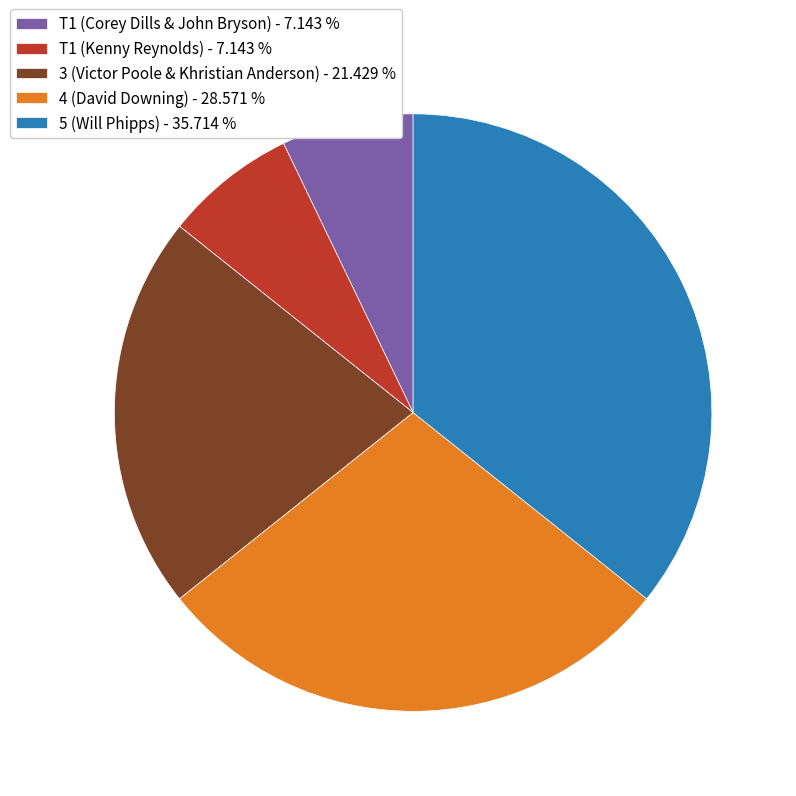

Do T1 (Kenny Reynolds) - 7.143 % and 5 (Will Phipps) - 35.714 % together represent more than half of the pie?

No